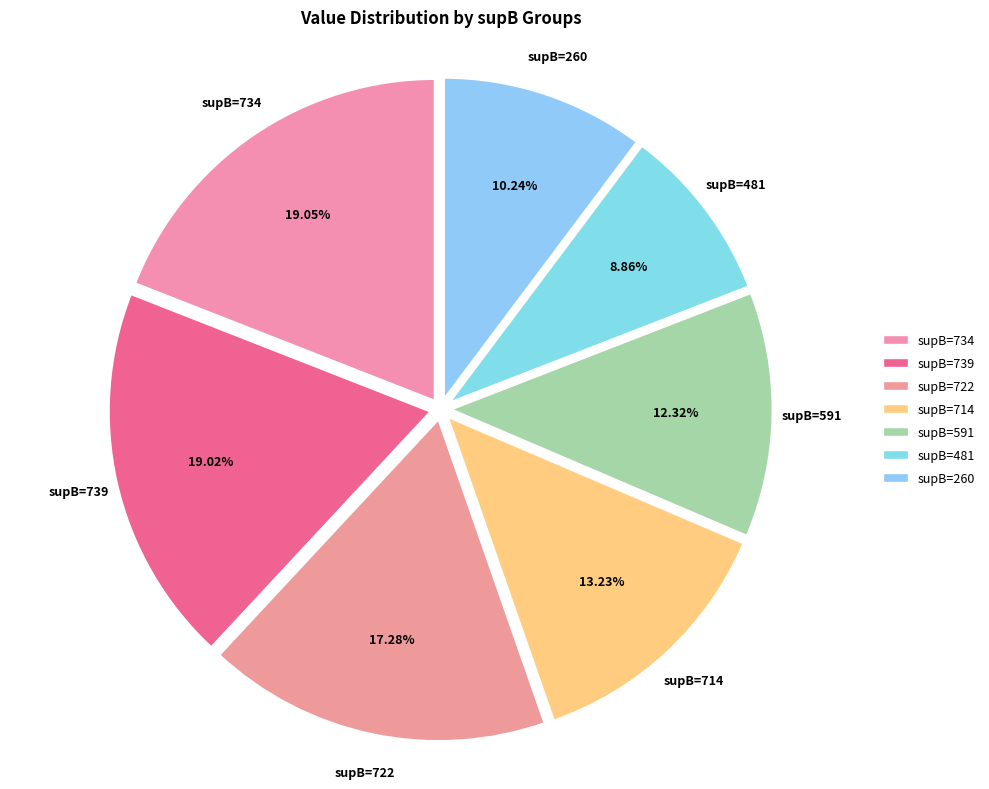

Which has a higher value, supB=722 or supB=591?

supB=722